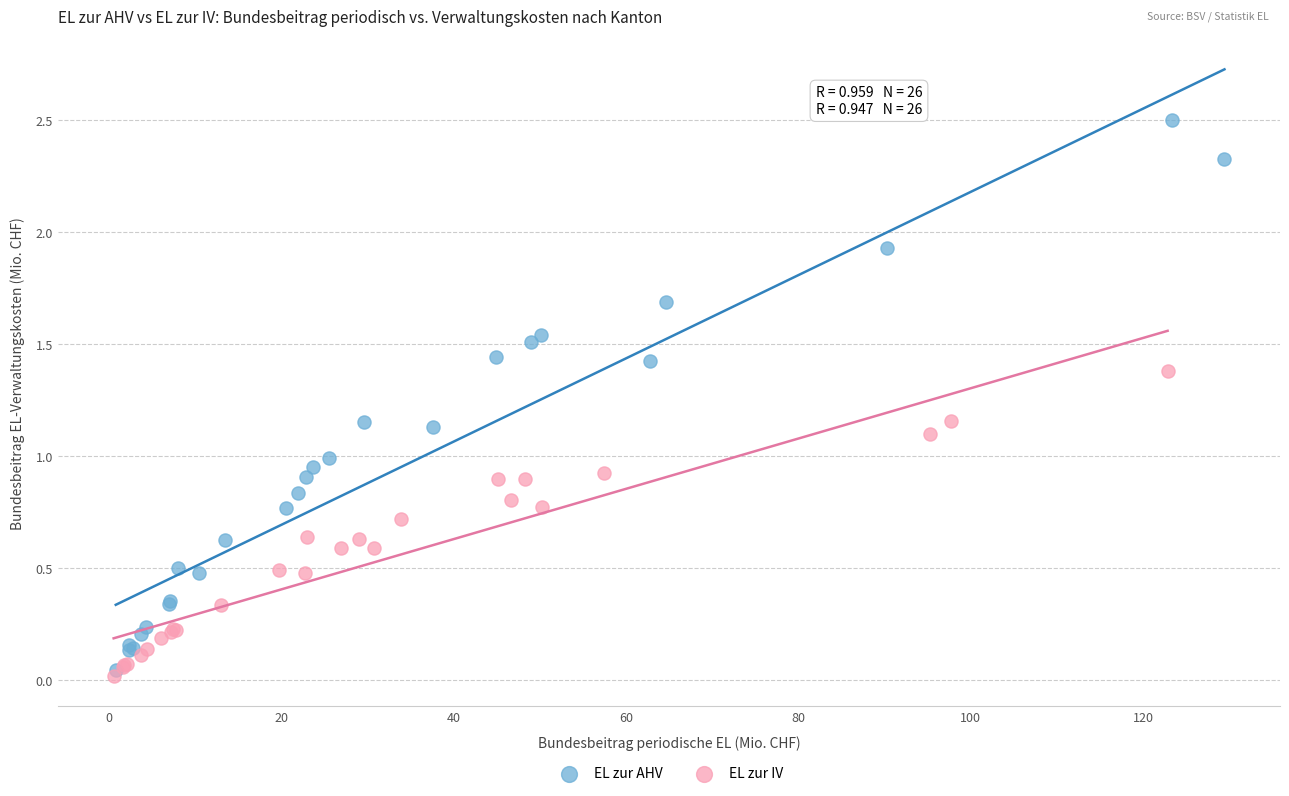

Which series has the widest spread of Y values?

EL zur AHV